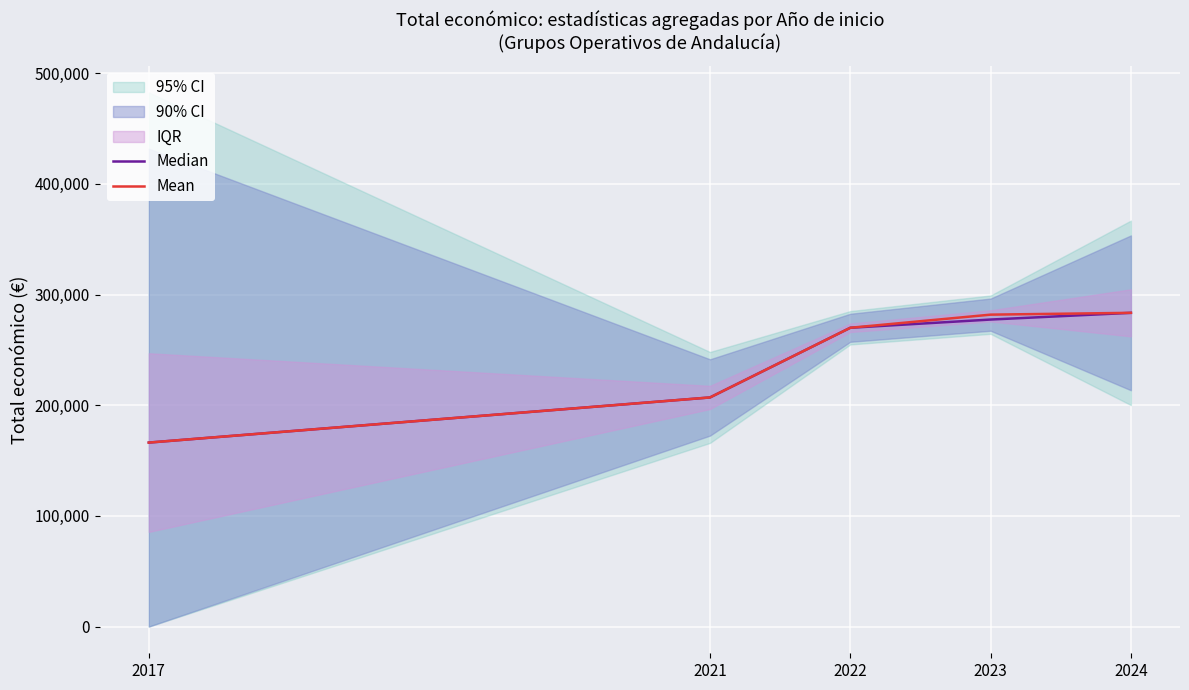

At which label does Mean first exceed 270025?

2023